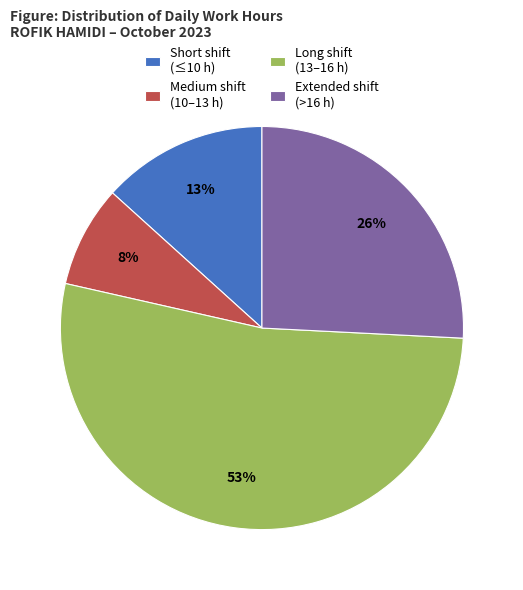

Is it true that Short shift (≤10 h) is 21% of the pie?

False